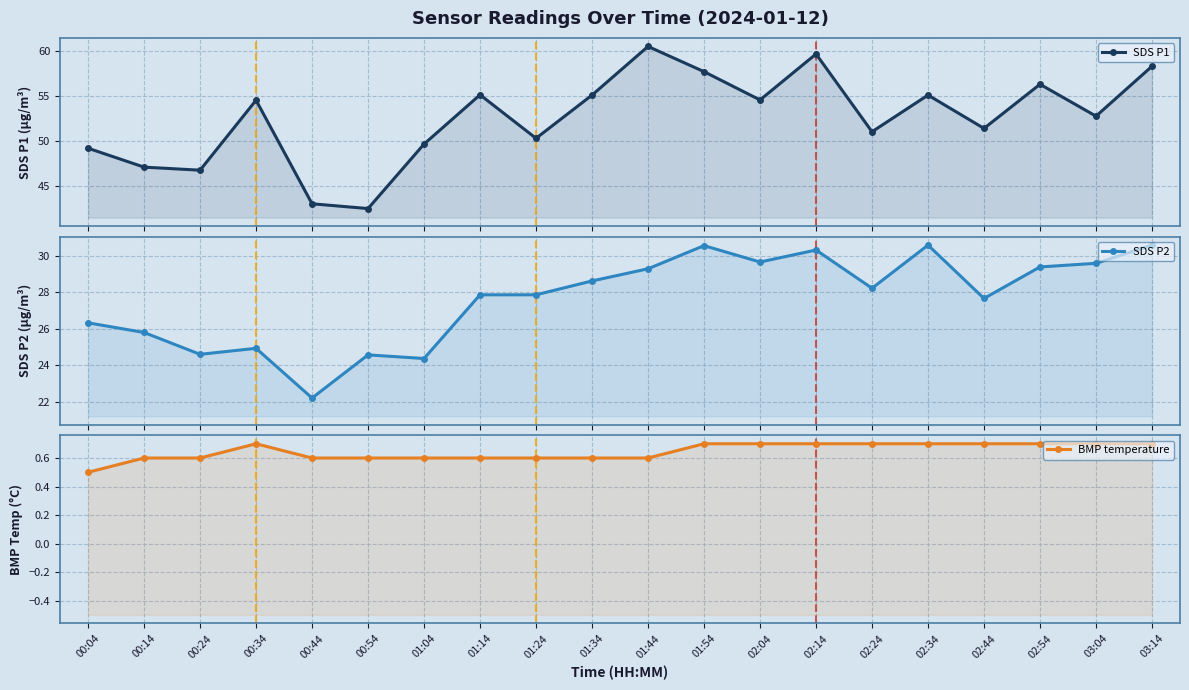

Reading left to right, list all the values displayed in this chart.

SDS P1: 00:04=49.2	00:14=47.1	00:24=46.7	00:34=54.5	00:44=43.0	00:54=42.5	01:04=49.6	01:14=55.1	01:24=50.3	01:34=55.1	01:44=60.5	01:54=57.7	02:04=54.5	02:14=59.6	02:24=51.0	02:34=55.1	02:44=51.4	02:54=56.3	03:04=52.7	03:14=58.3
SDS P2: 00:04=26.3	00:14=25.8	00:24=24.6	00:34=24.9	00:44=22.2	00:54=24.6	01:04=24.4	01:14=27.9	01:24=27.9	01:34=28.6	01:44=29.3	01:54=30.6	02:04=29.7	02:14=30.3	02:24=28.2	02:34=30.6	02:44=27.7	02:54=29.4	03:04=29.6	03:14=30.6
BMP temperature: 00:04=0.5	00:14=0.6	00:24=0.6	00:34=0.7	00:44=0.6	00:54=0.6	01:04=0.6	01:14=0.6	01:24=0.6	01:34=0.6	01:44=0.6	01:54=0.7	02:04=0.7	02:14=0.7	02:24=0.7	02:34=0.7	02:44=0.7	02:54=0.7	03:04=0.7	03:14=0.7